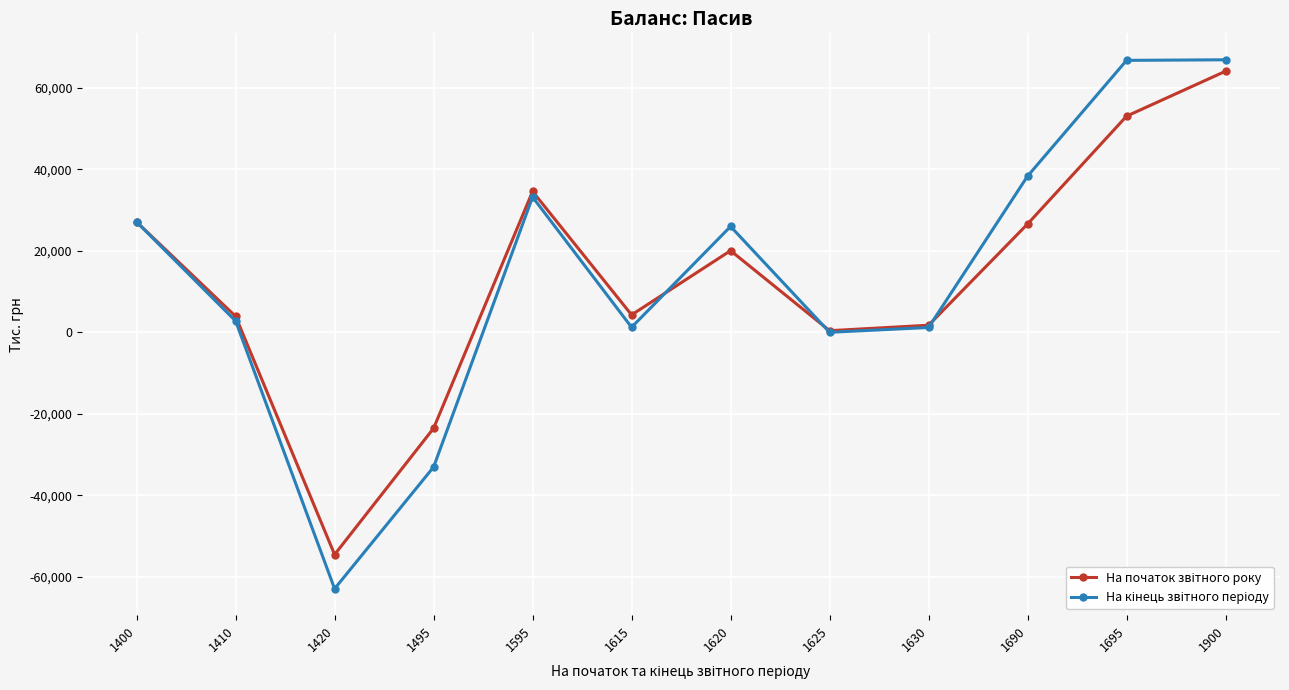

What is the spread (max minus min) of values at 1620?

5935.1